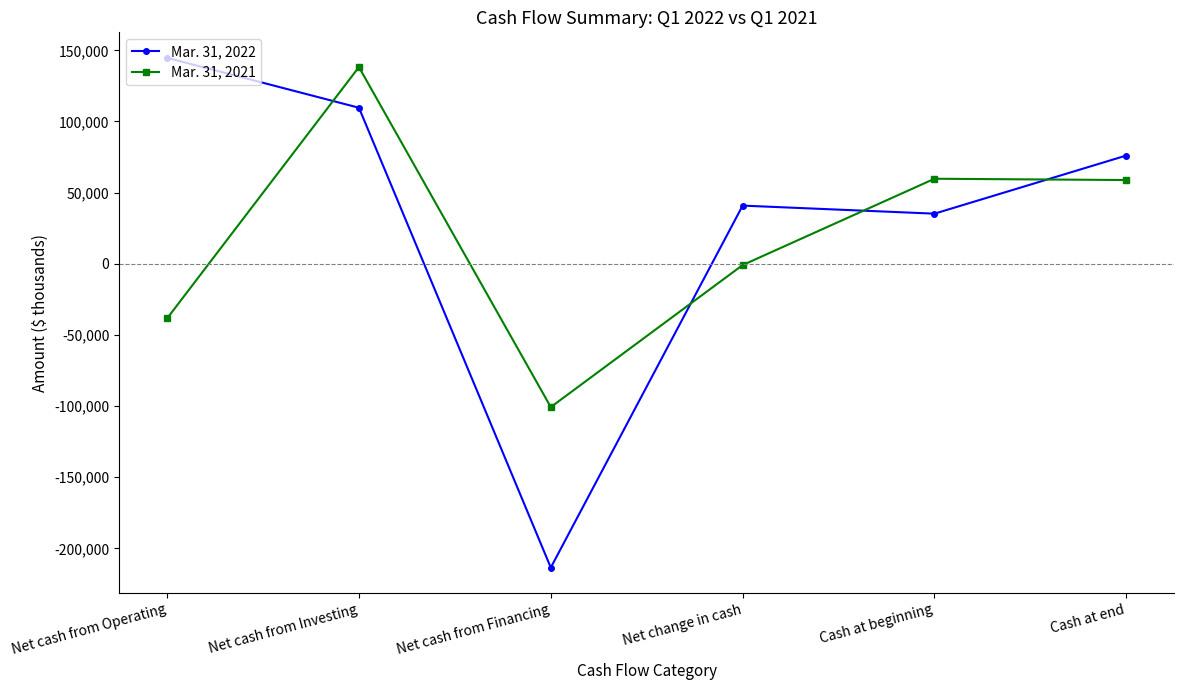

Where does the Mar. 31, 2022 series first go above 76074?

Net cash from Operating